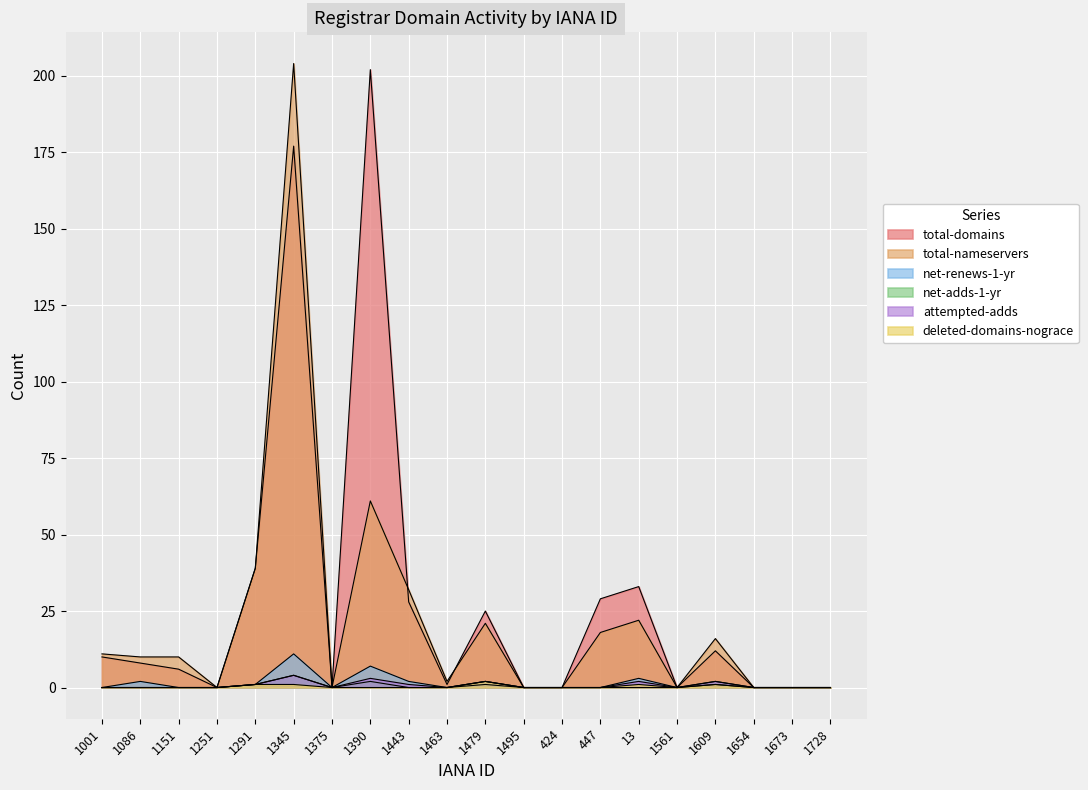

Which has a higher value, 1251 or 447?

447